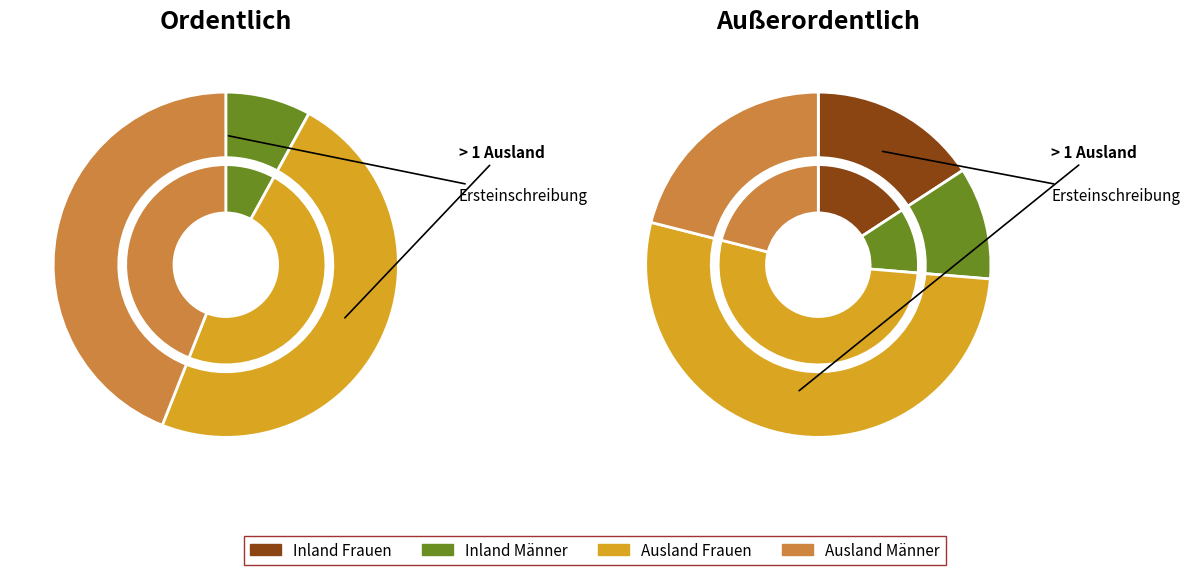

Is there a majority slice in this chart?

Yes